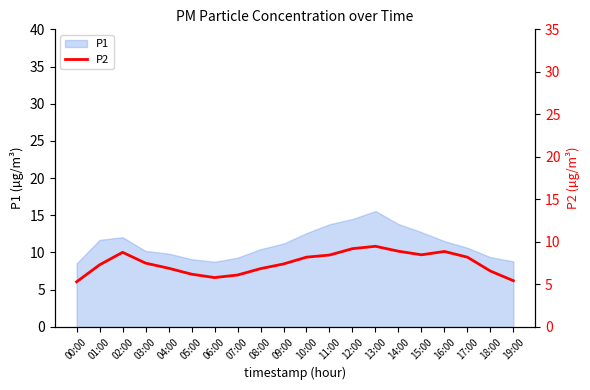

Where is the data nearest to the value 7?

04:00